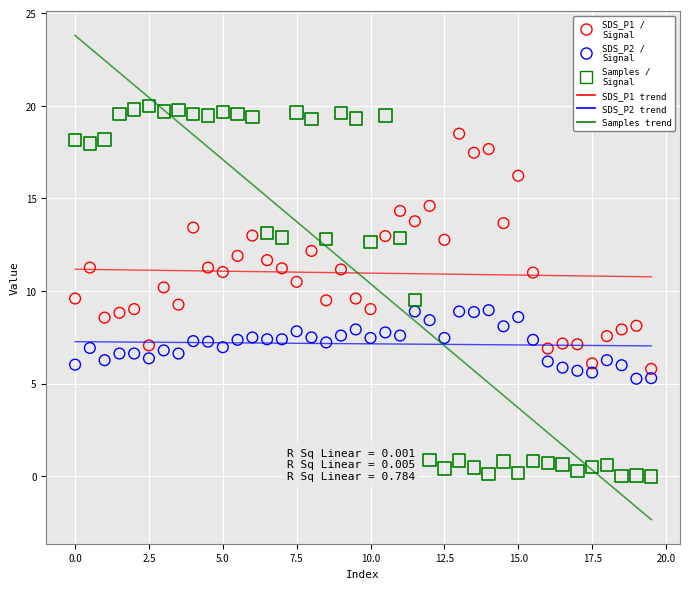

Across all data points, what is the range of Y values (max minus min)?

20.0